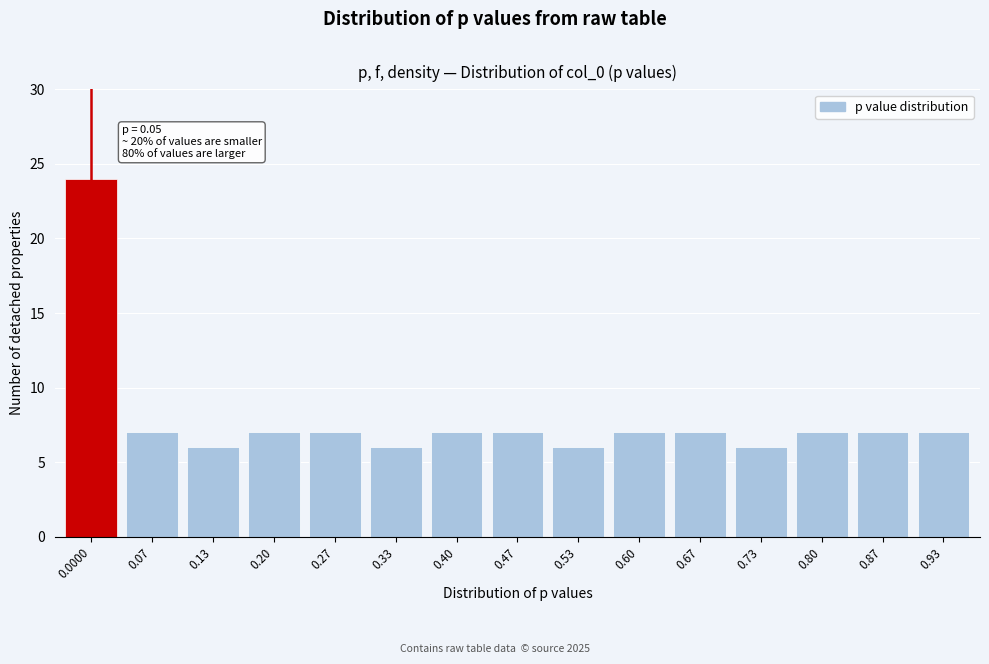

Reading left to right, list all the values displayed in this chart.

0.0000=24	0.07=7	0.13=6	0.20=7	0.27=7	0.33=6	0.40=7	0.47=7	0.53=6	0.60=7	0.67=7	0.73=6	0.80=7	0.87=7	0.93=7